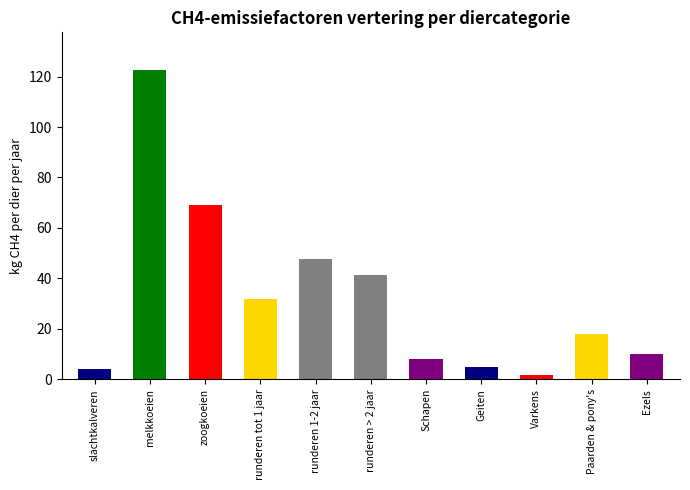

What is the approximate value at Schapen?

8.0